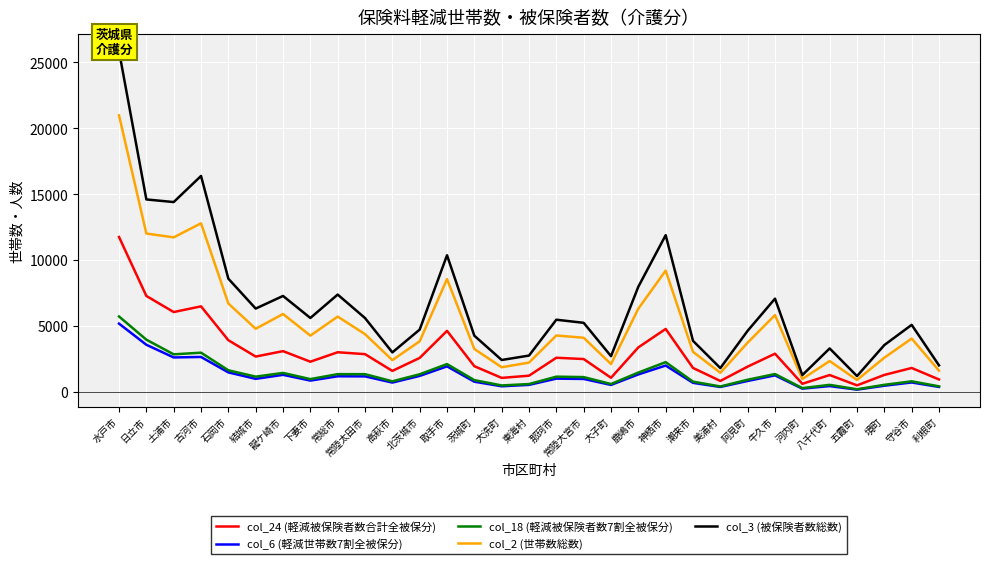

True or false: col_3 (被保険者数総数) and col_6 (軽減世帯数7割全被保分) intersect in this chart.

False